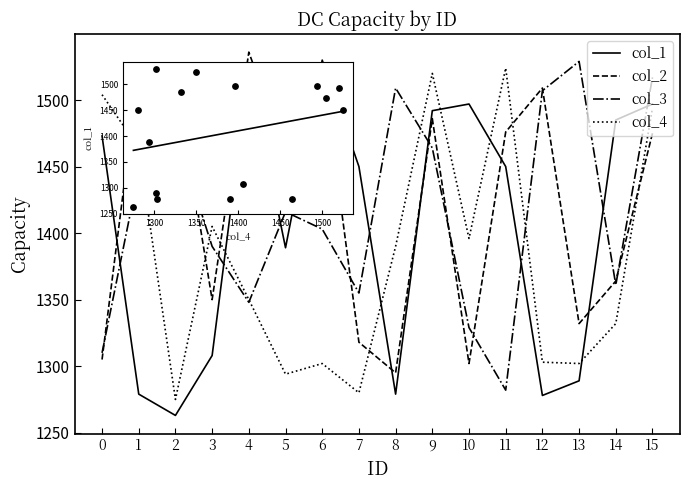

What is the spread (max minus min) of values at 2?

256